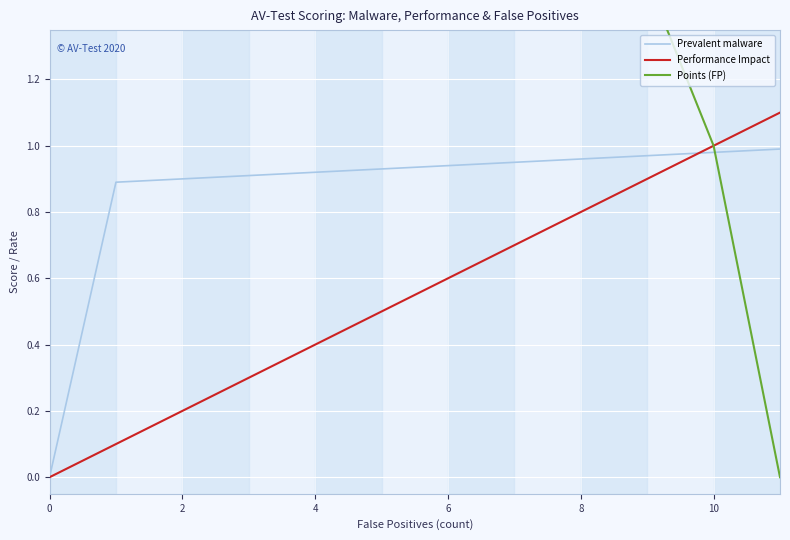

How many positive values does the Performance Impact series have?

11